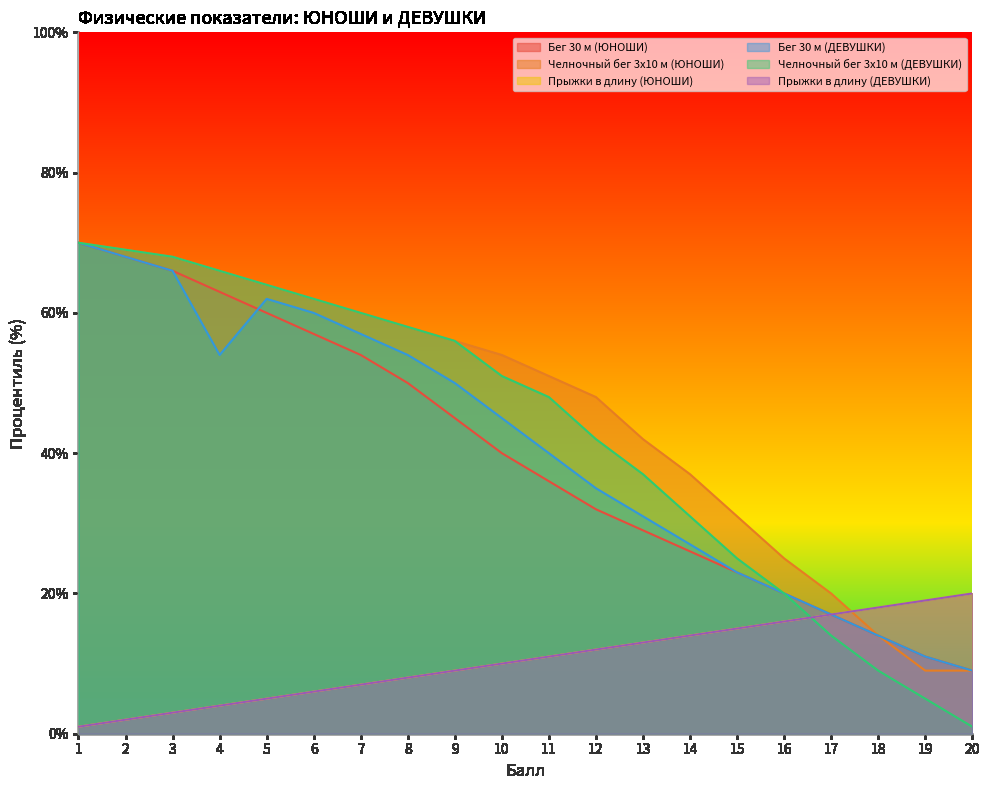

At 5, list the series in order from smallest to largest.

Прыжки в длину (ЮНОШИ), Прыжки в длину (ДЕВУШКИ), Бег 30 м (ЮНОШИ), Бег 30 м (ДЕВУШКИ), Челночный бег 3x10 м (ЮНОШИ), Челночный бег 3x10 м (ДЕВУШКИ)